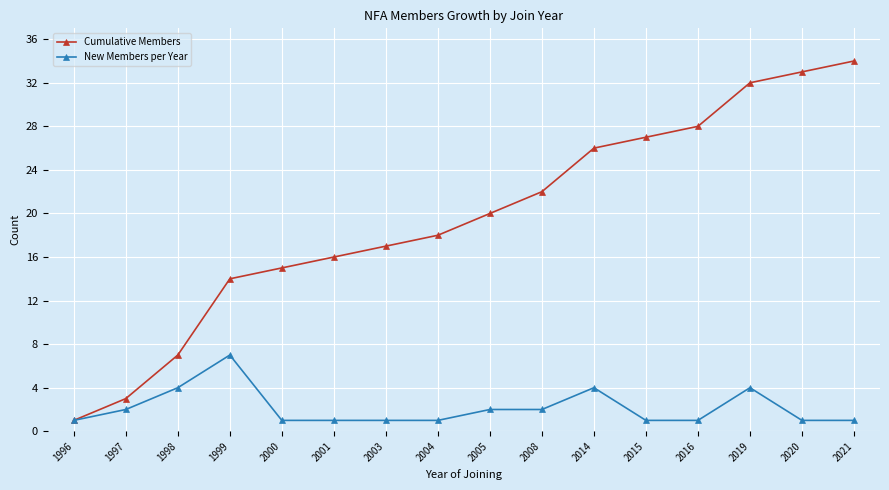

At which category does New Members per Year reach its first local peak?

1999